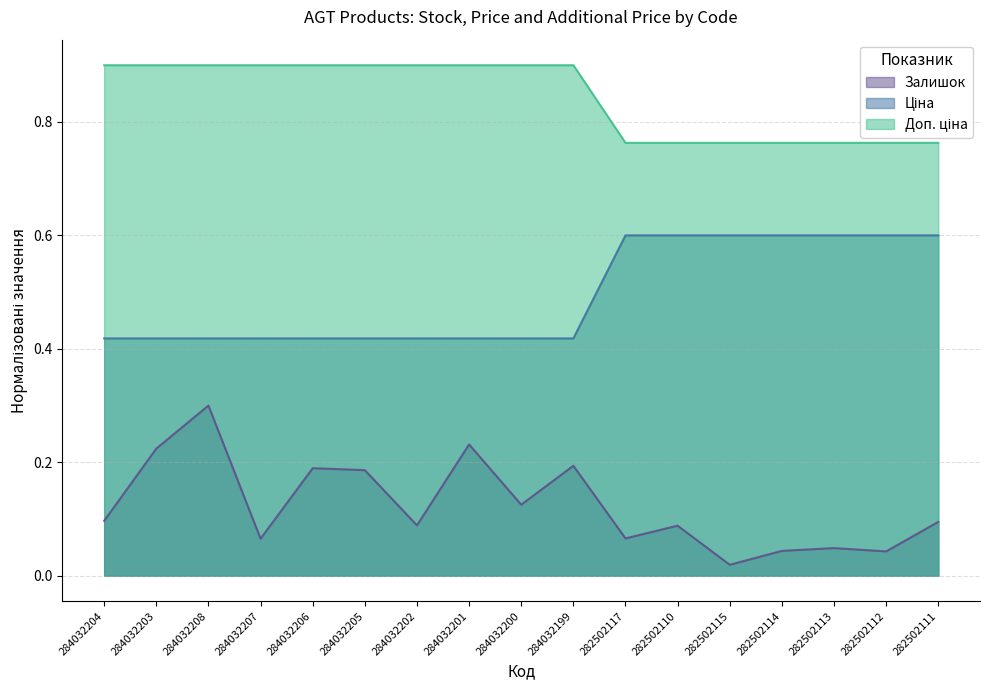

Which series has the largest range (max minus min)?

Залишок